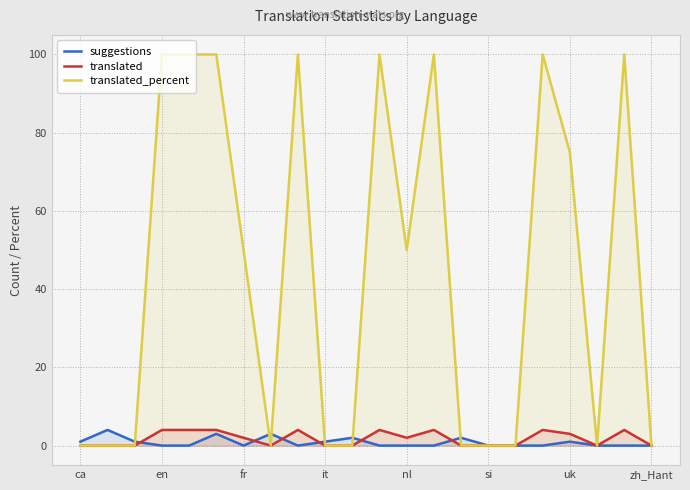

What is the difference between the highest and lowest values at en?

100